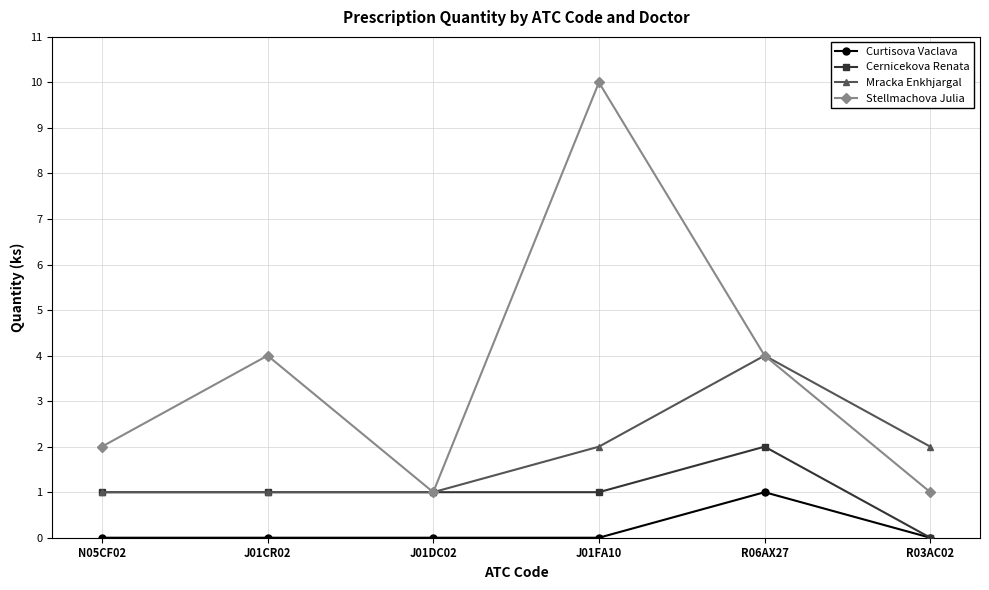

Reading left to right, what are all the values shown in this chart?

Curtisova Vaclava: N05CF02=0	J01CR02=0	J01DC02=0	J01FA10=0	R06AX27=1	R03AC02=0
Cernicekova Renata: N05CF02=1	J01CR02=1	J01DC02=1	J01FA10=1	R06AX27=2	R03AC02=0
Mracka Enkhjargal: N05CF02=1	J01CR02=1	J01DC02=1	J01FA10=2	R06AX27=4	R03AC02=2
Stellmachova Julia: N05CF02=2	J01CR02=4	J01DC02=1	J01FA10=10	R06AX27=4	R03AC02=1